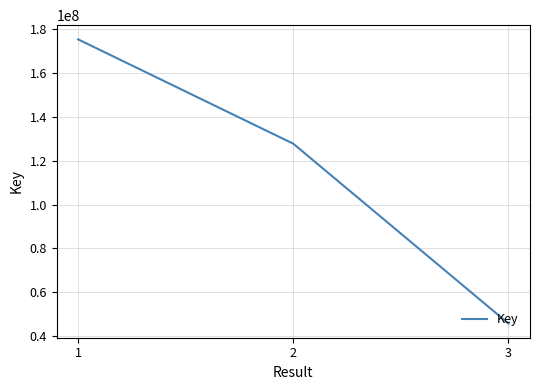

Rank the categories by value from lowest to highest.

3, 2, 1